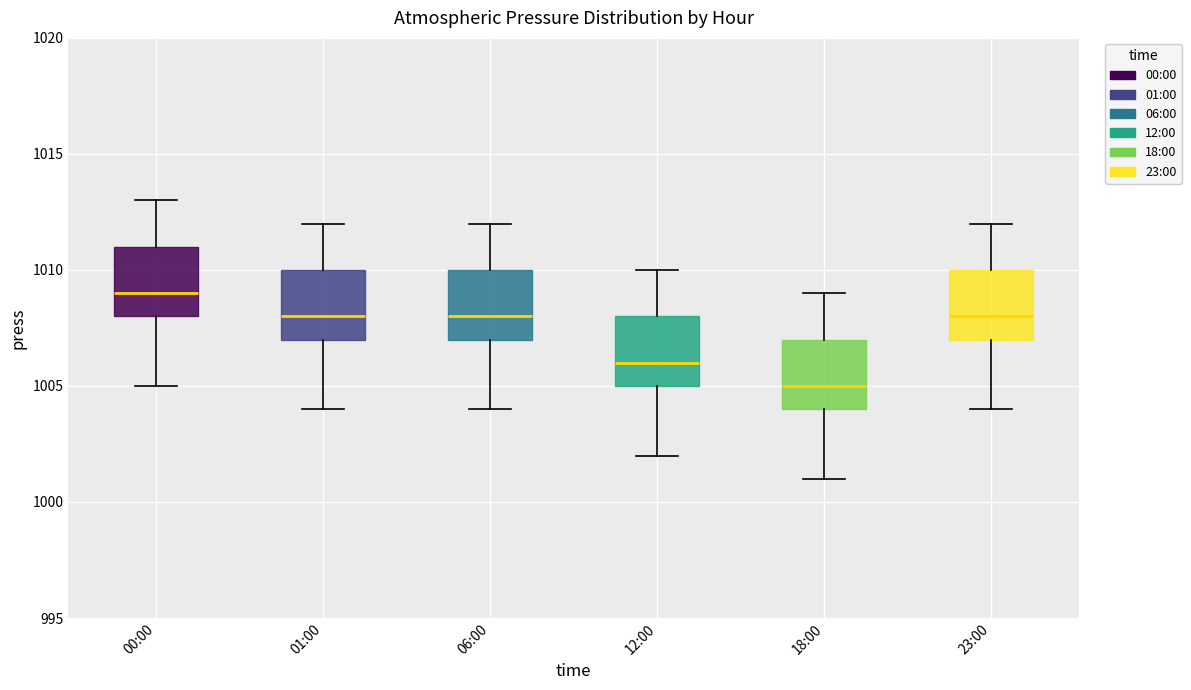

Which box has the highest median line?

00:00